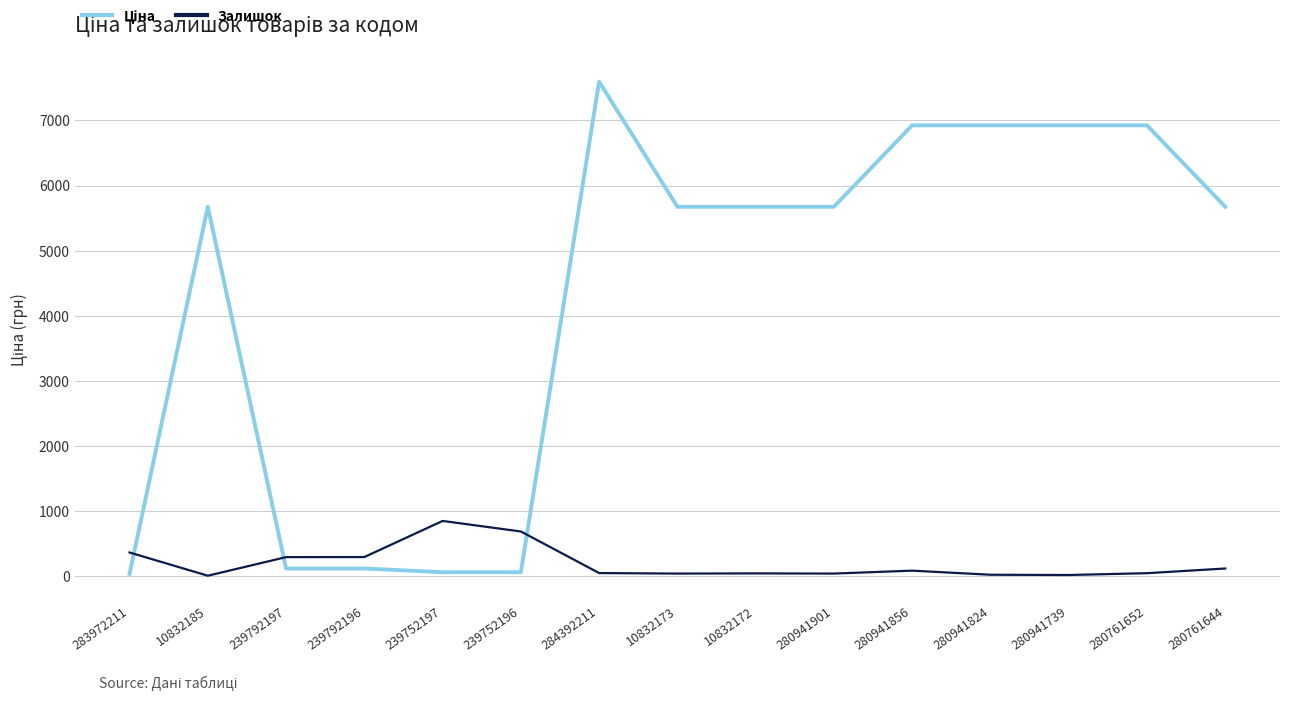

What is the difference between the Залишок values at 239752197 and 280761652?

803.0